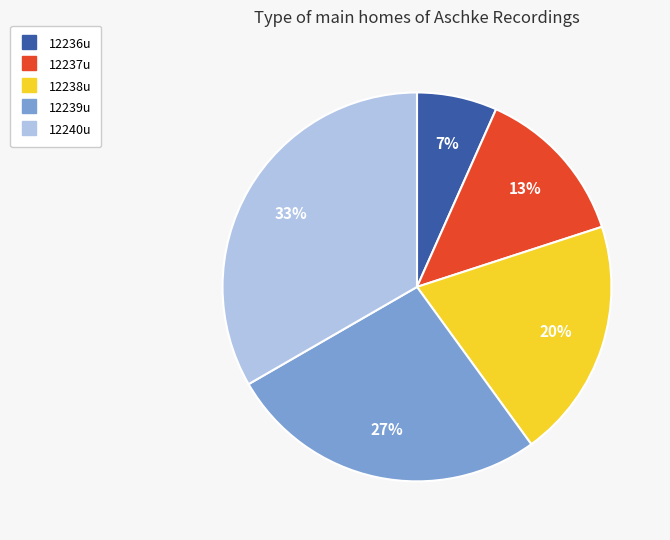

Is there any slice that represents more than half of the pie?

No